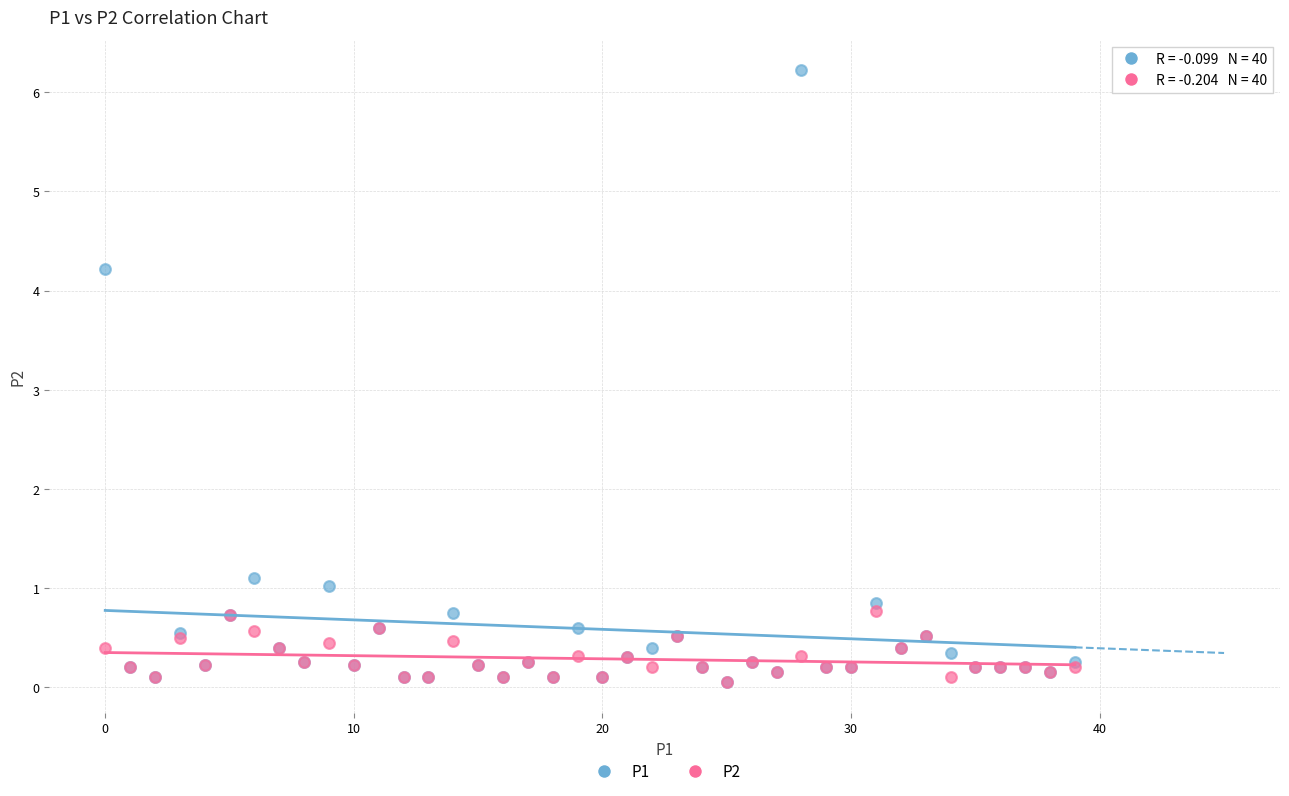

What are all the series names shown in the legend?

P1, P2